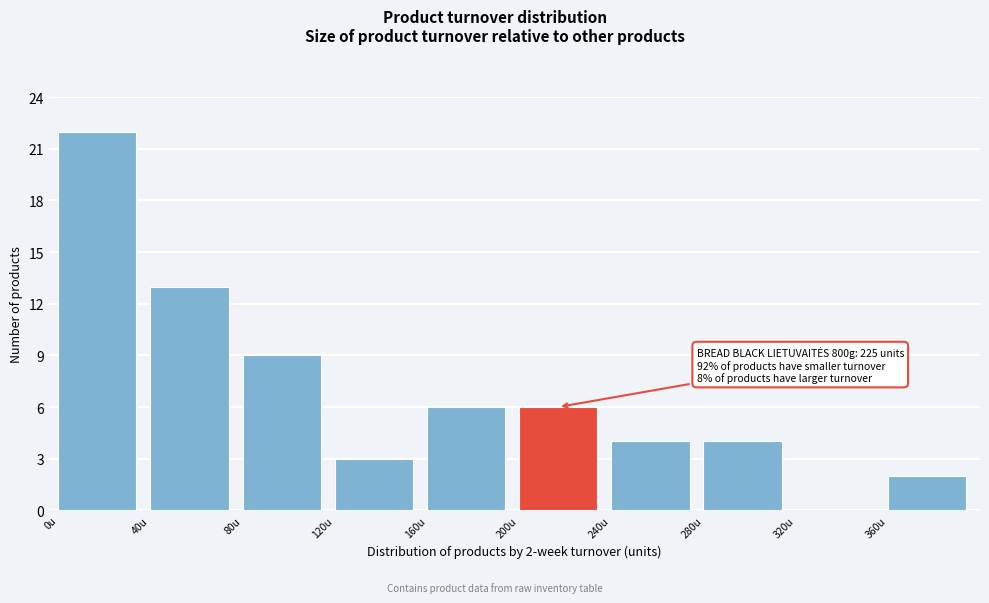

Over which range of the x-axis is the bar tallest?

0 to 40